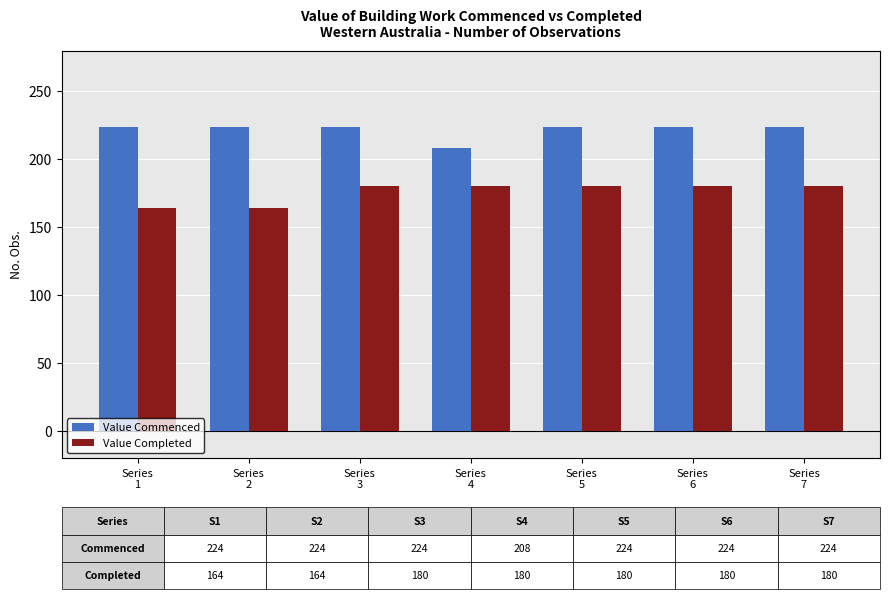

Read the Value Completed value at Series
5, to the nearest 10.

180